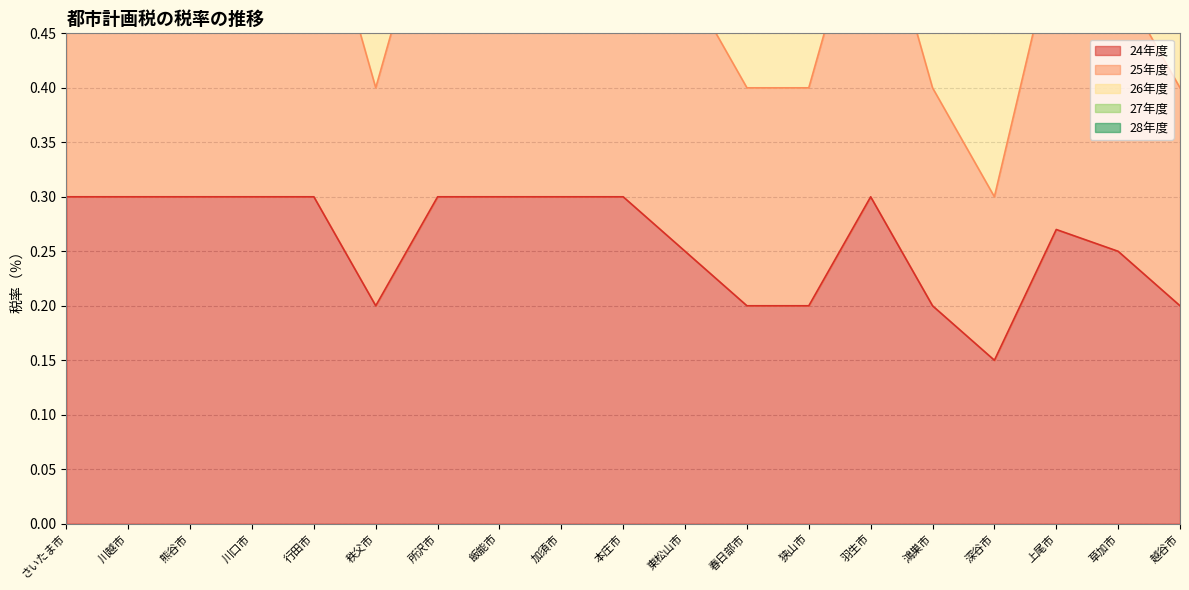

What is the sum of the 25年度 values at 羽生市 and 飯能市?

1.8